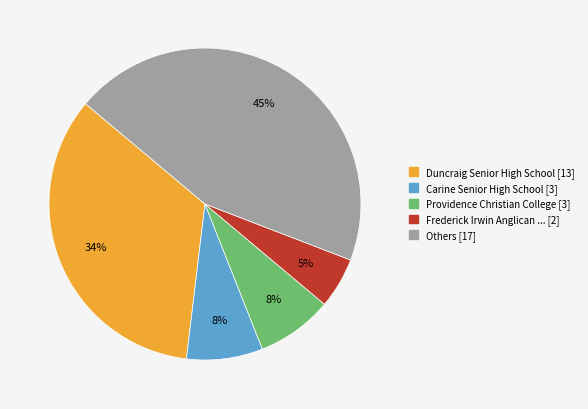

Does any single category account for the majority?

No